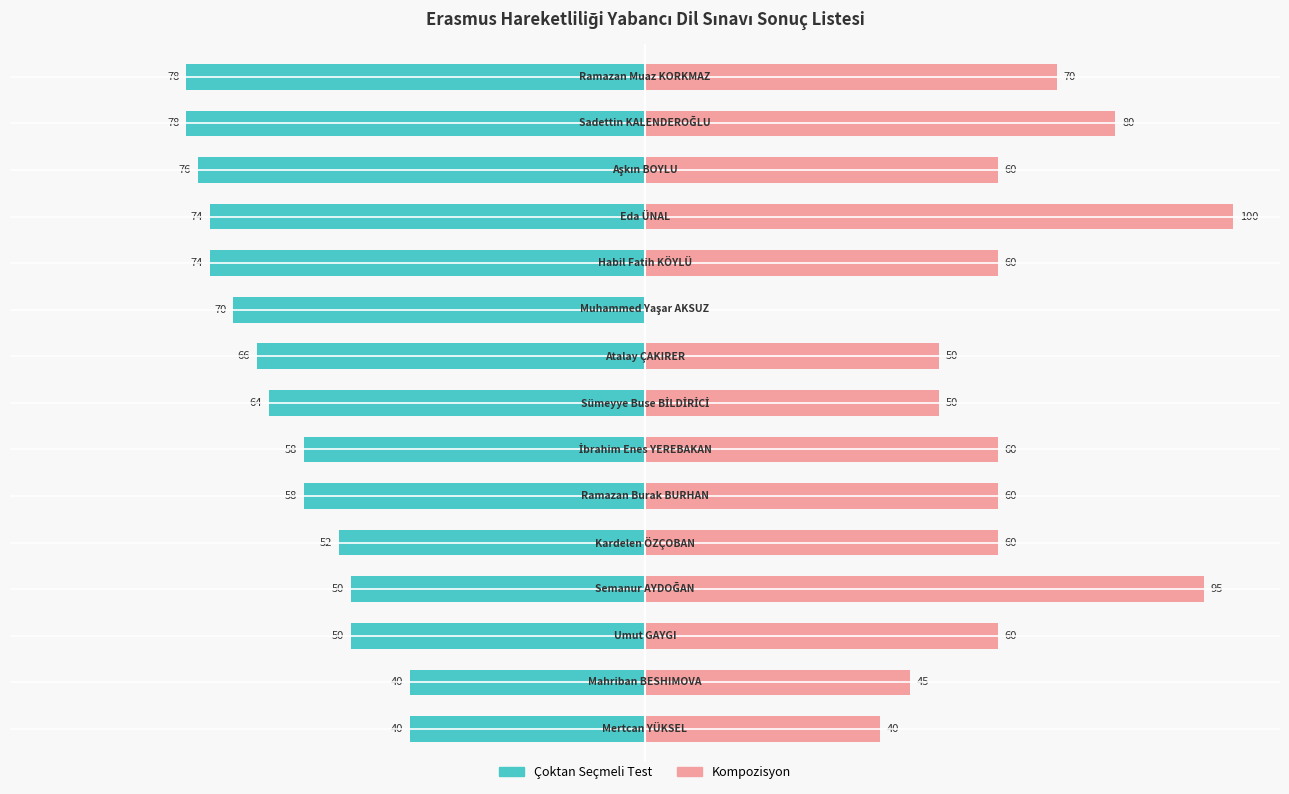

How many values in the Çoktan Seçmeli Test series are below -64?

7